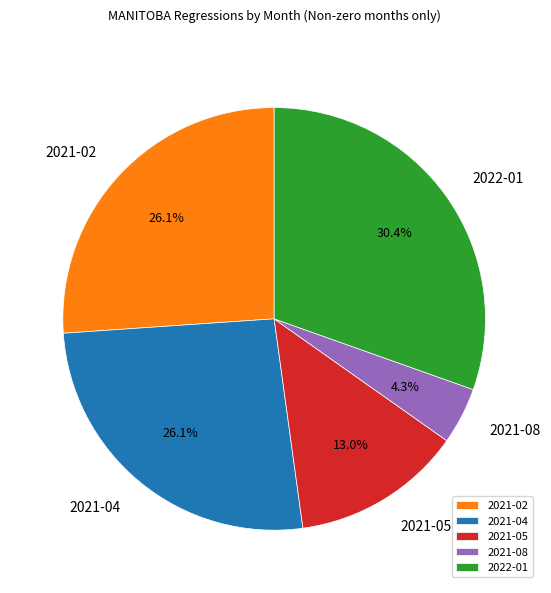

Is there a majority slice in this chart?

No